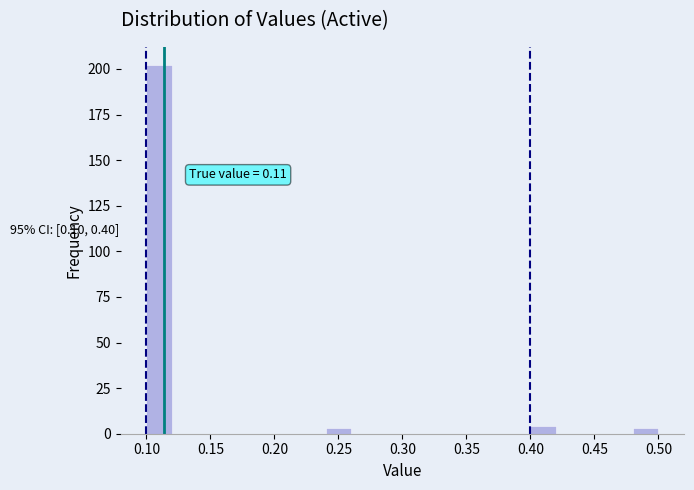

Over which range of the x-axis is the bar tallest?

0.10 to 0.12